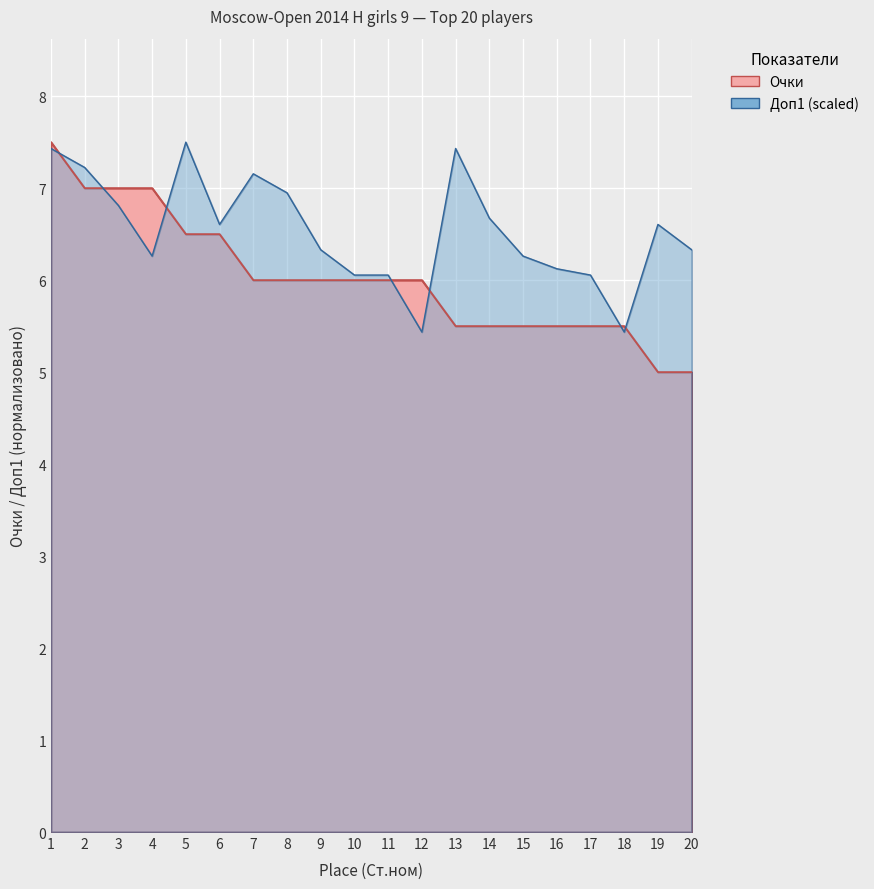

What is the average value of the Доп1 series?

6.5